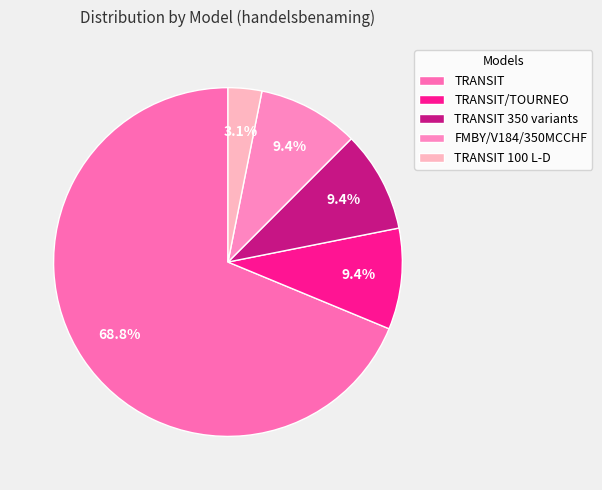

Is there a majority slice in this chart?

Yes